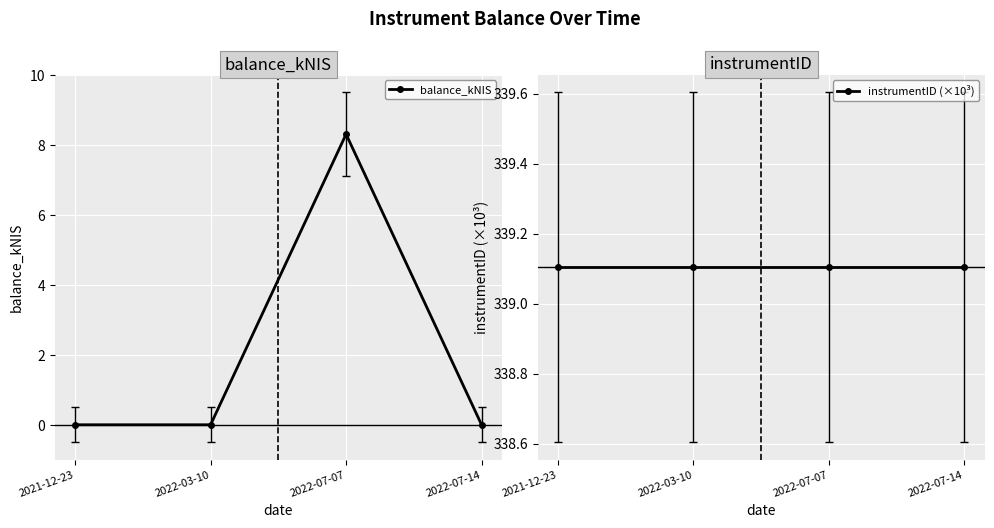

List the labels in order of balance_kNIS value, largest first.

2022-07-07, 2021-12-23, 2022-03-10, 2022-07-14